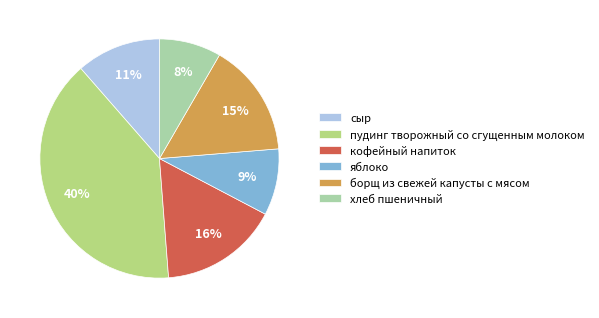

How many slices are in this pie chart?

6